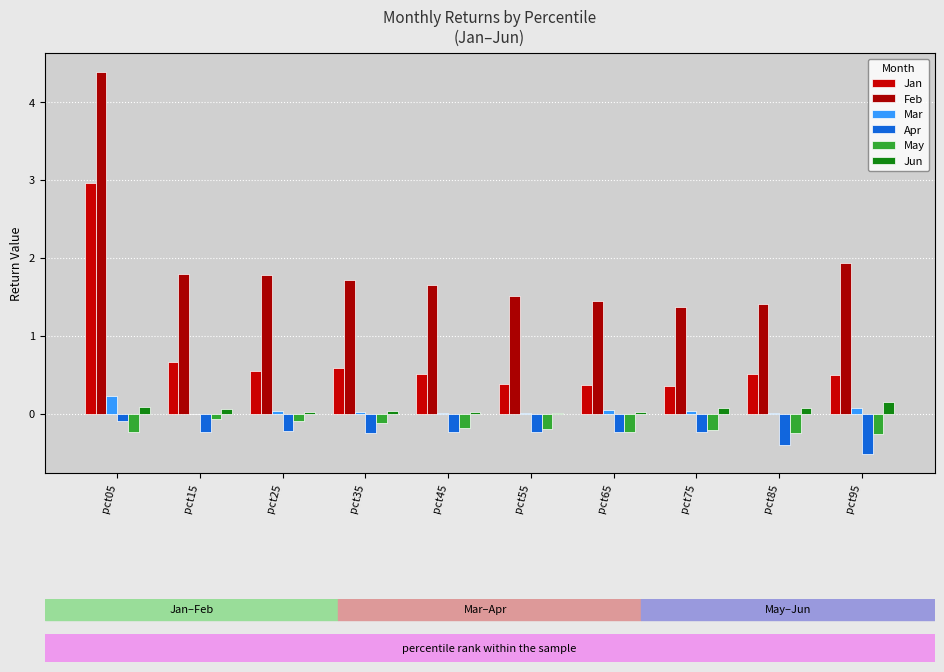

What is the difference between the Feb values at pct75 and pct65?

0.1